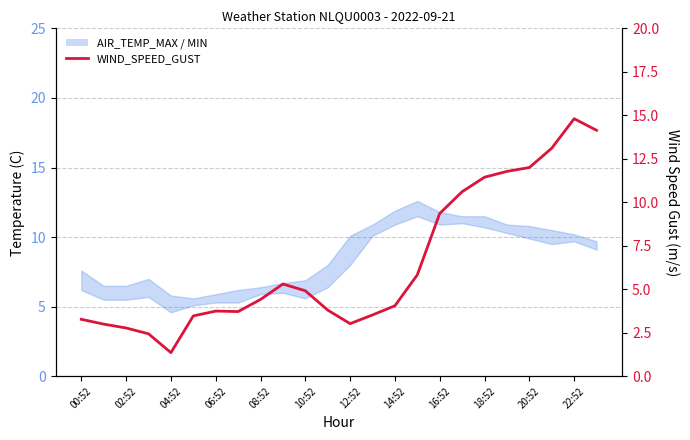

The value at 13 is 3.5. True or false?

True